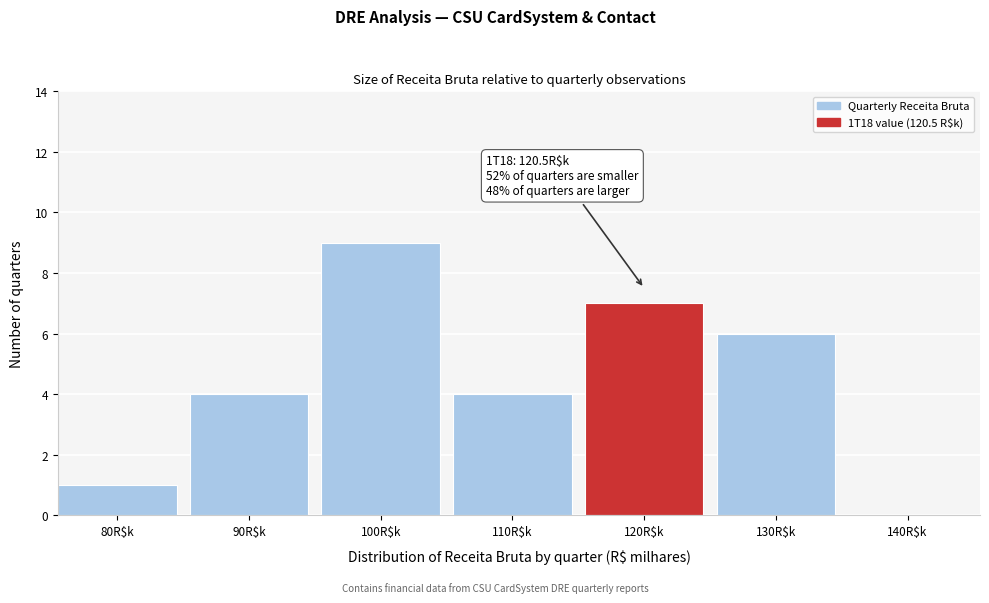

What value does the data have at 90R$k?

4